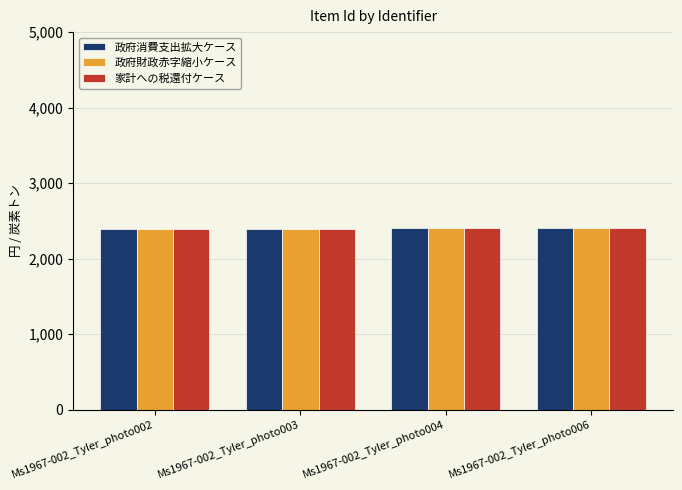

What is the sum of the 家計への税還付ケース values at Ms1967-002_Tyler_photo004 and Ms1967-002_Tyler_photo006?

4801